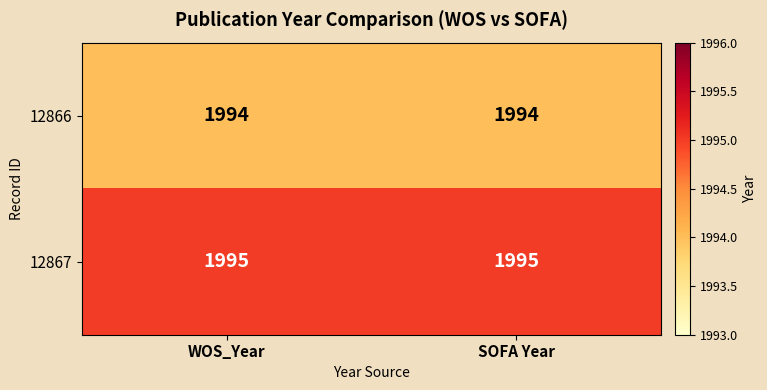

Reading left to right, transcribe all the data shown in this chart.

12866: 1994	1994
12867: 1995	1995